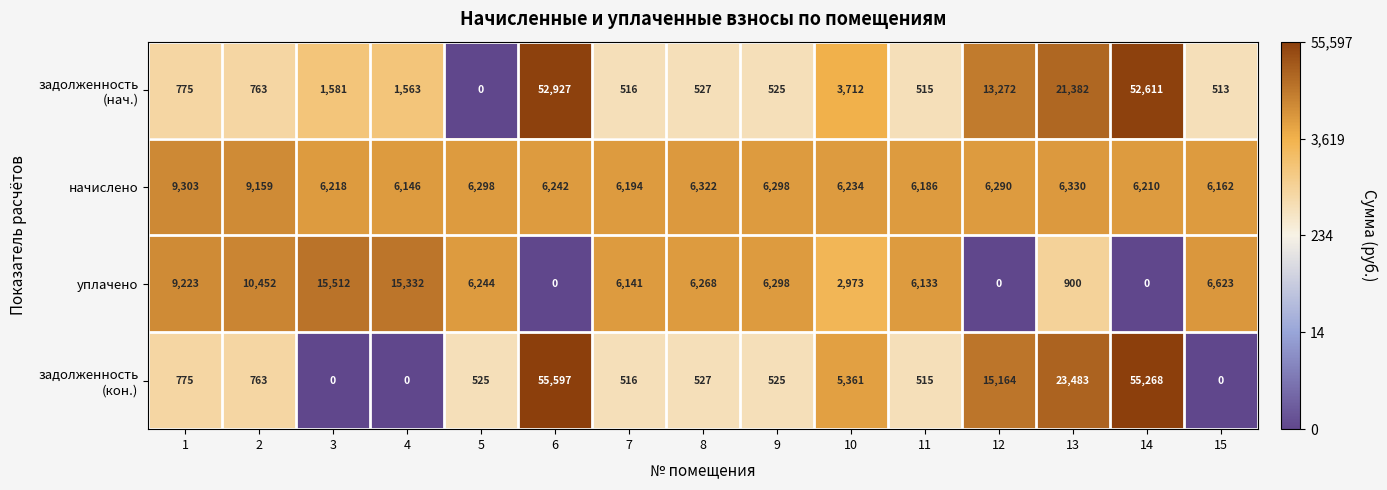

What is the maximum value for уплачено?

15512